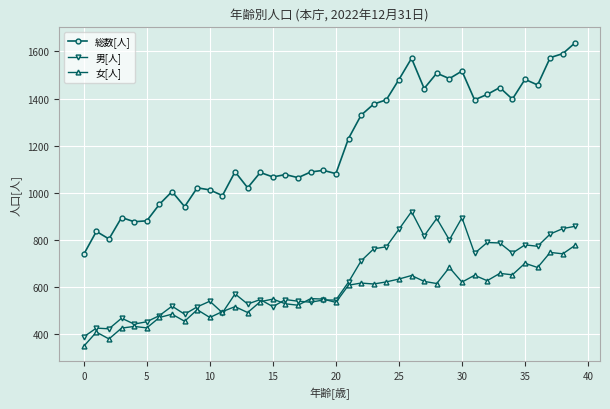

True or false: 男[人] and 女[人] cross at least once.

True